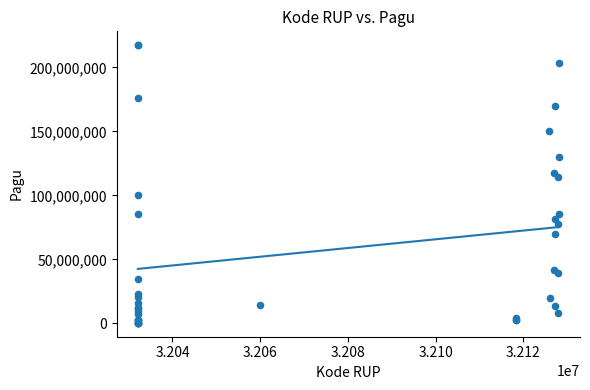

What Y value in the scatter plot is closest to 108830000?

114296000